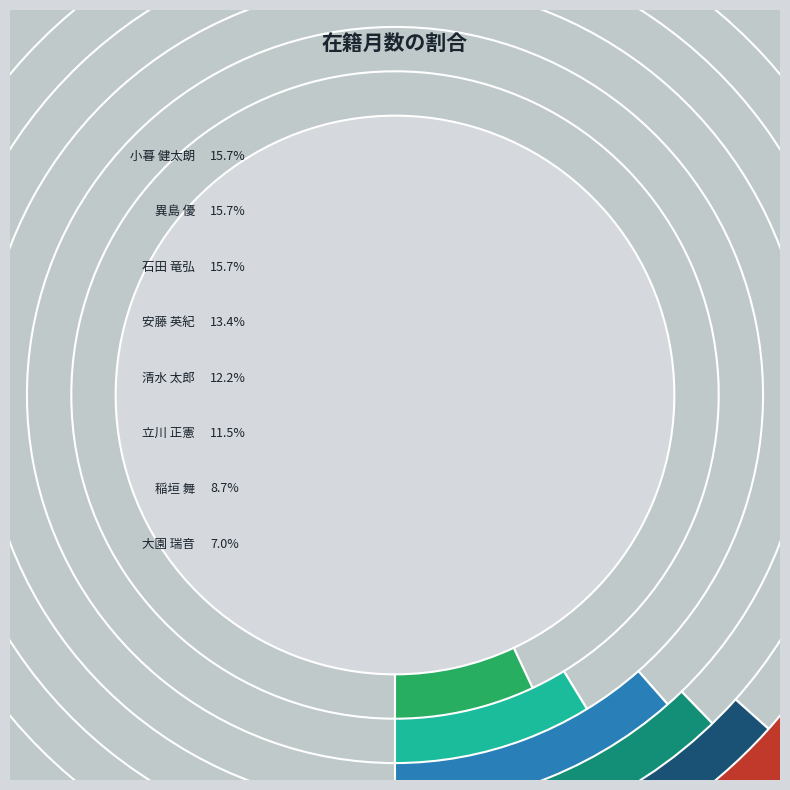

Is the sum of 大園 瑞音 and 立川 正憲 greater than half?

No